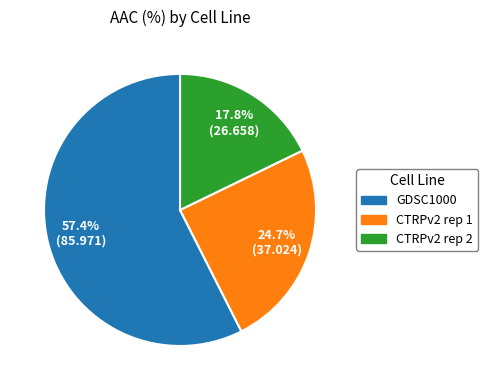

Count the number of slices in the pie.

3